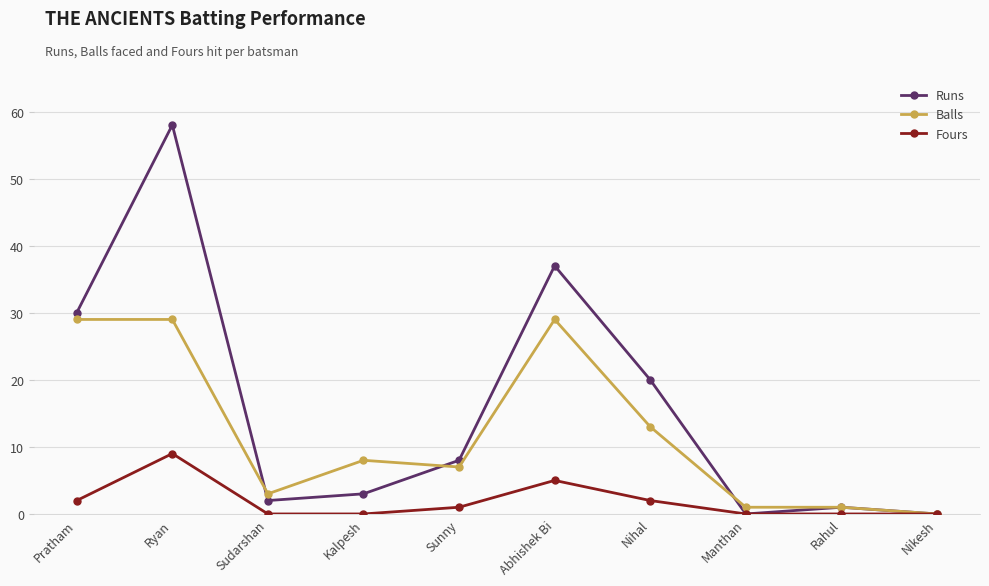

What is the label of the 10th point from the right?

Pratham